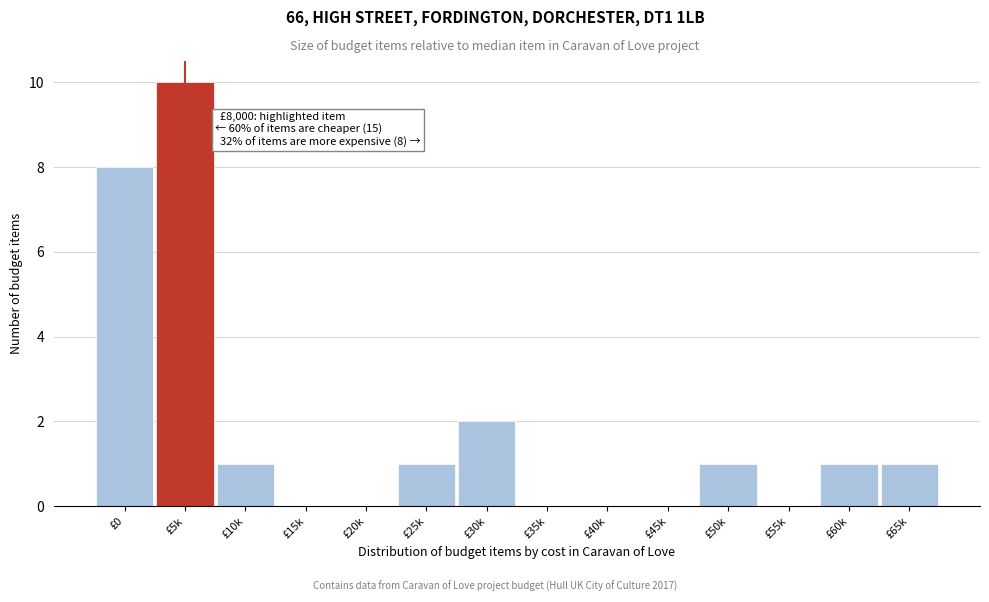

Reading left to right, transcribe all the data shown in this chart.

£0=8	£5k=10	£10k=1	£15k=0	£20k=0	£25k=1	£30k=2	£35k=0	£40k=0	£45k=0	£50k=1	£55k=0	£60k=1	£65k=1